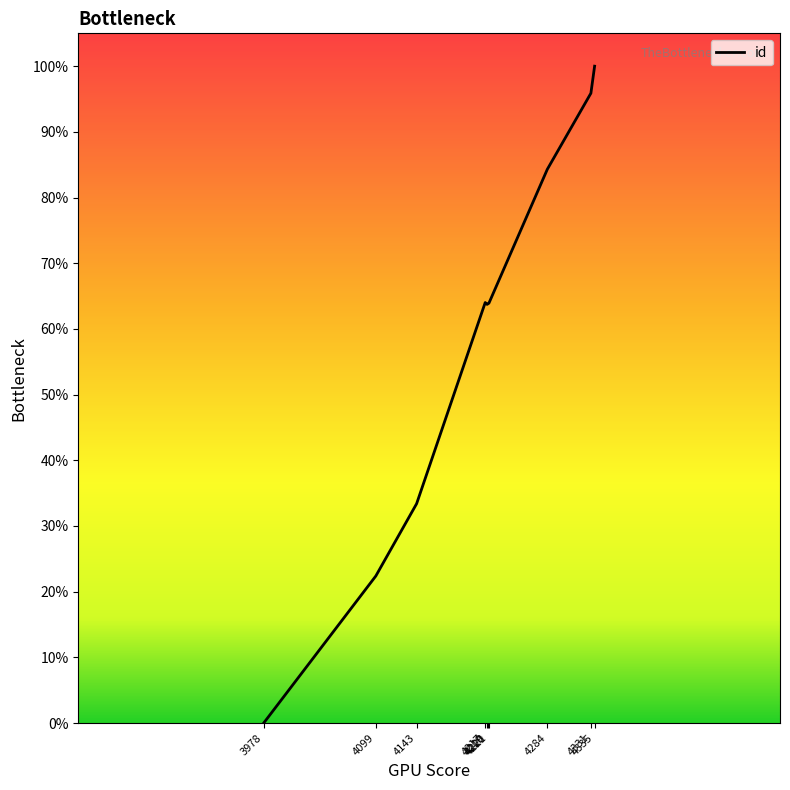

List the labels in order of value, largest first.

4335, 4331, 4284, 4217, 4221, 4220, 4219, 4143, 4099, 3978